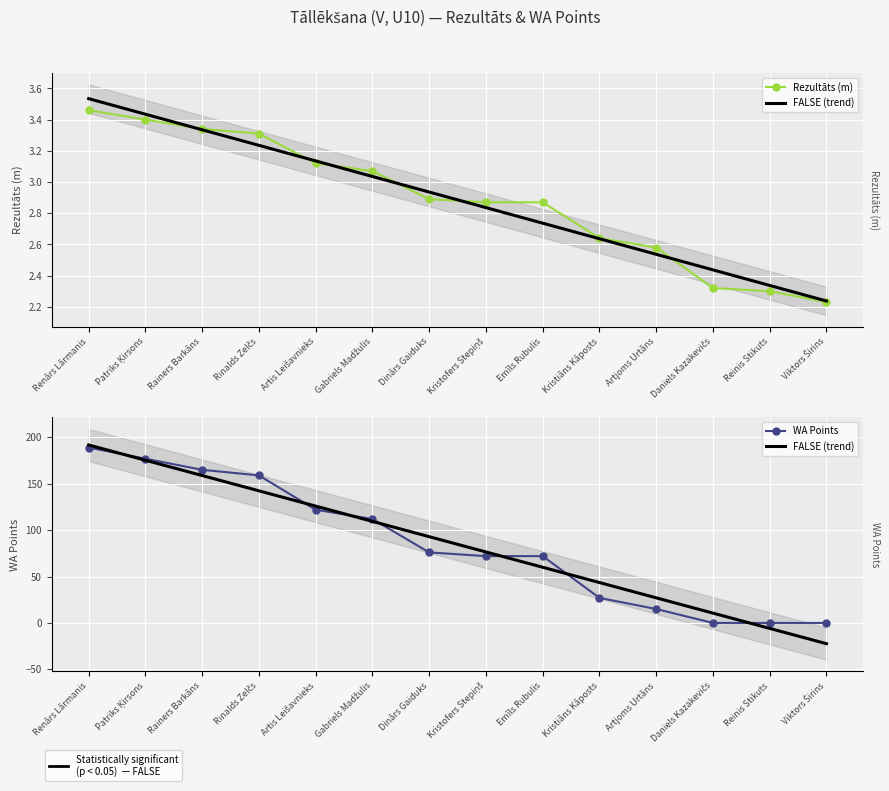

The value of WA Points at Kristiāns Kāposts is 27.0. True or false?

True